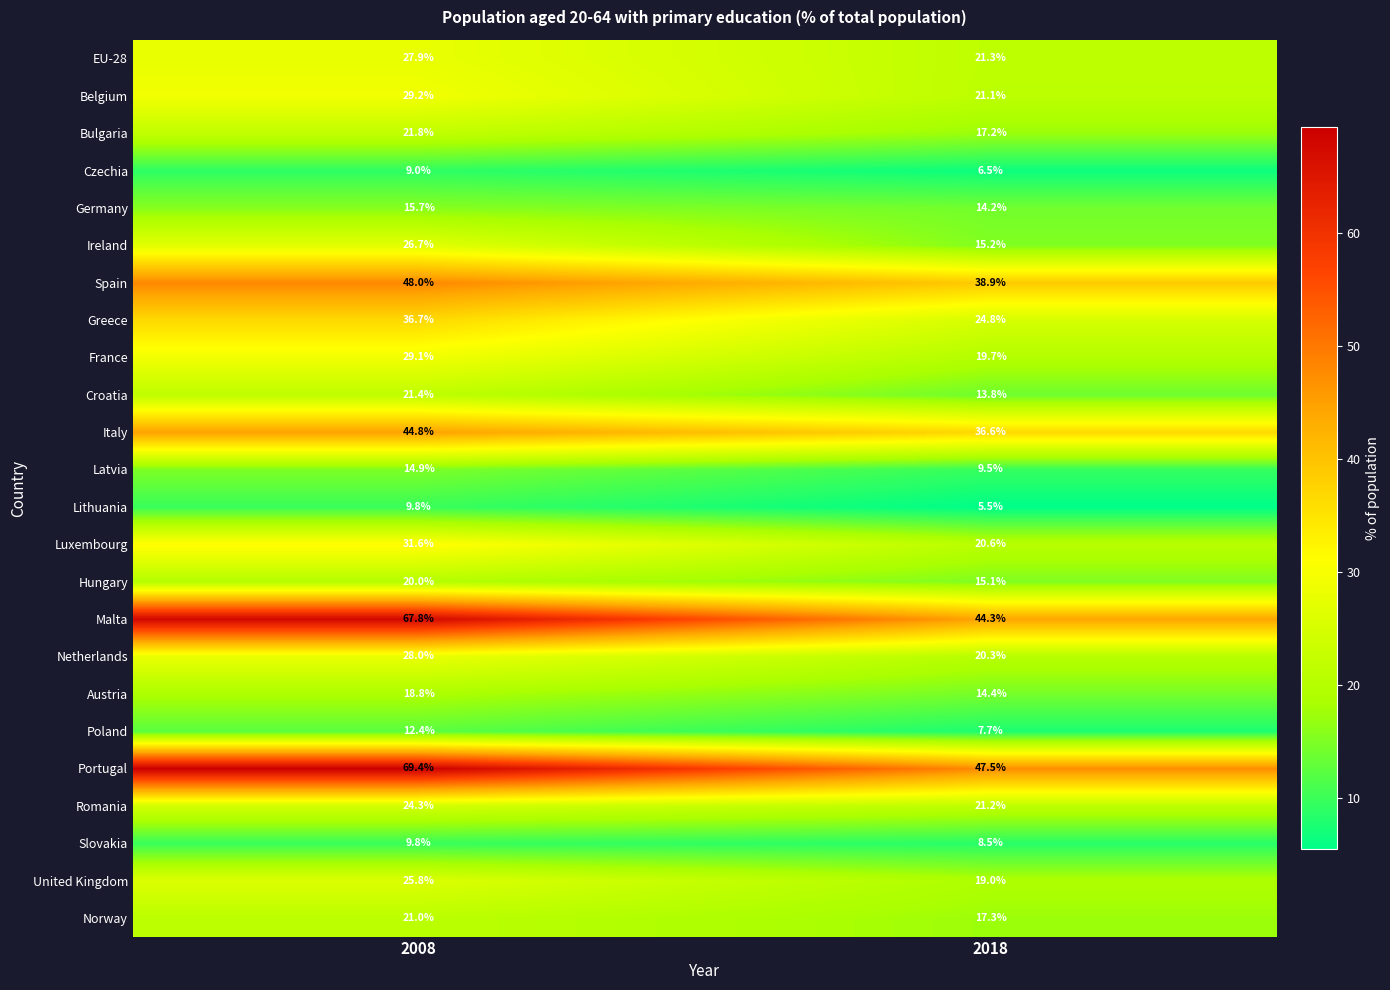

How many categories are shown in the chart?

2